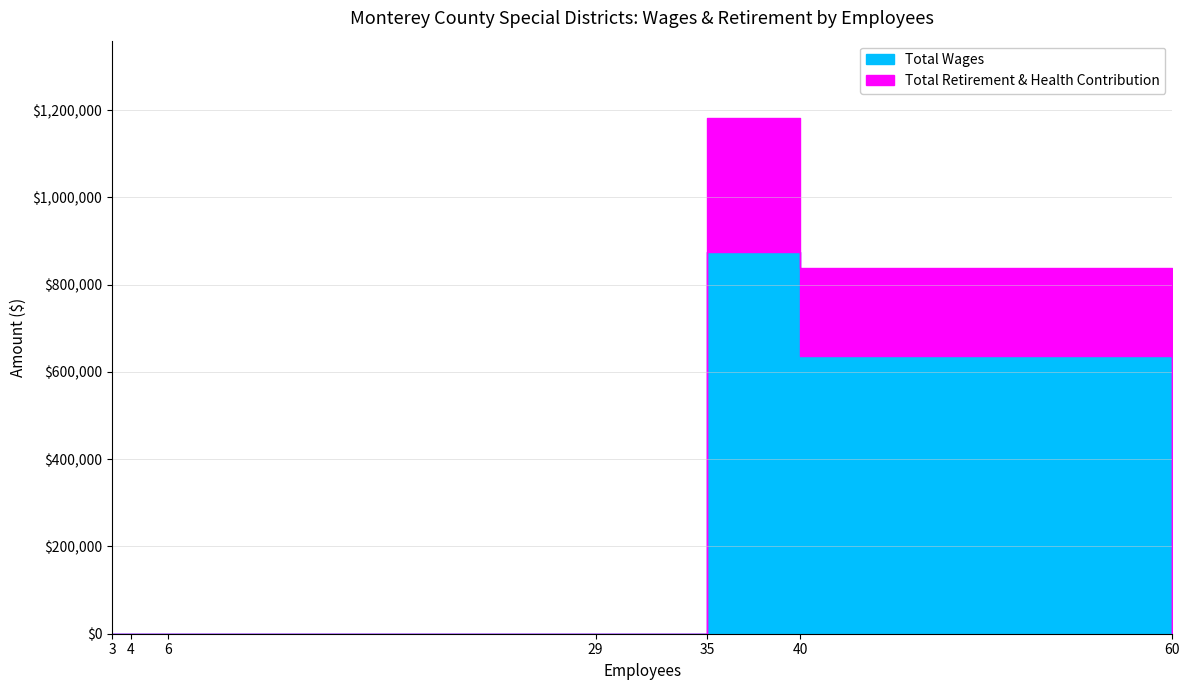

Reading right to left, what are all the values shown in this chart?

Total Wages: 60=0	40=635583	35=873965	29=0	6=0	4=0	3=0
Total Retirement & Health Contribution: 60=0	40=202219	35=307796	29=0	6=0	4=0	3=0